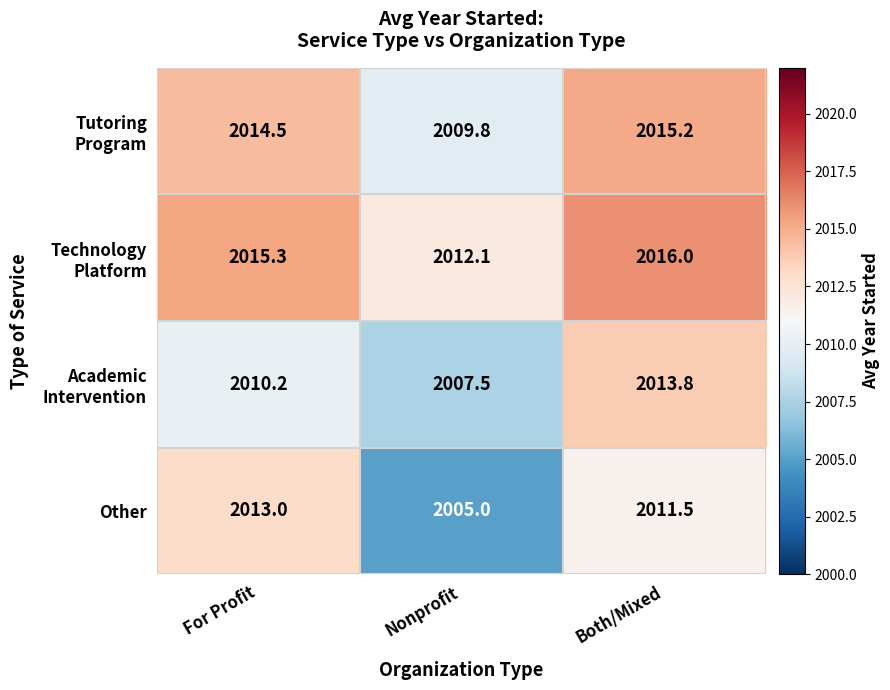

What is the total value across all series at For Profit?

8053.0